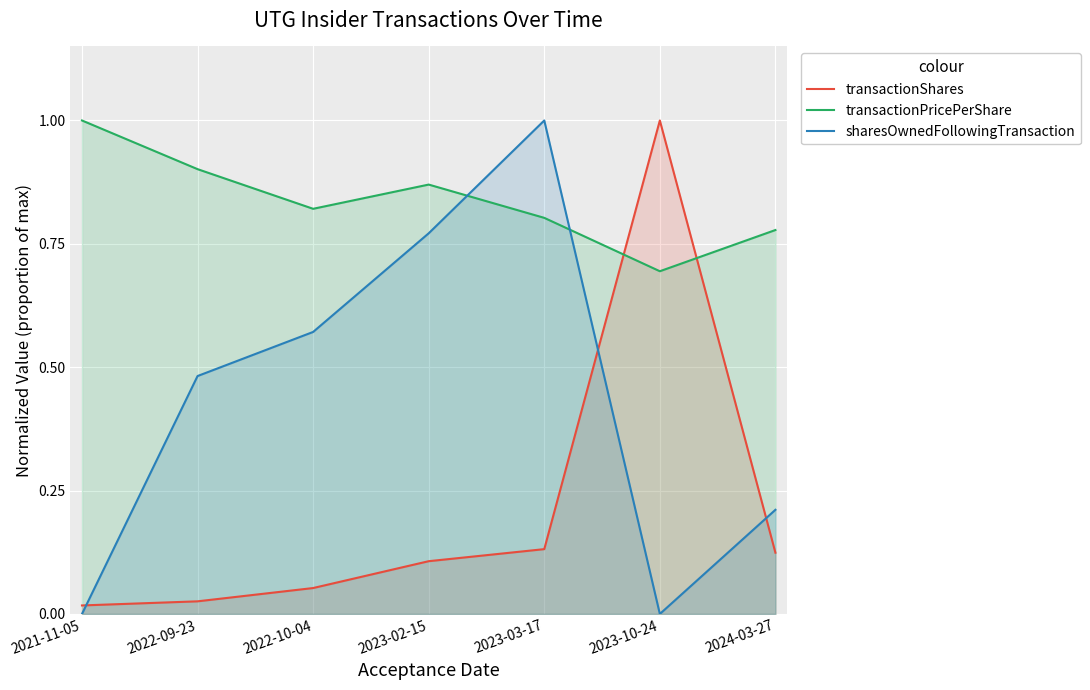

What is the highest value of the sharesOwnedFollowingTransaction series?

1.0